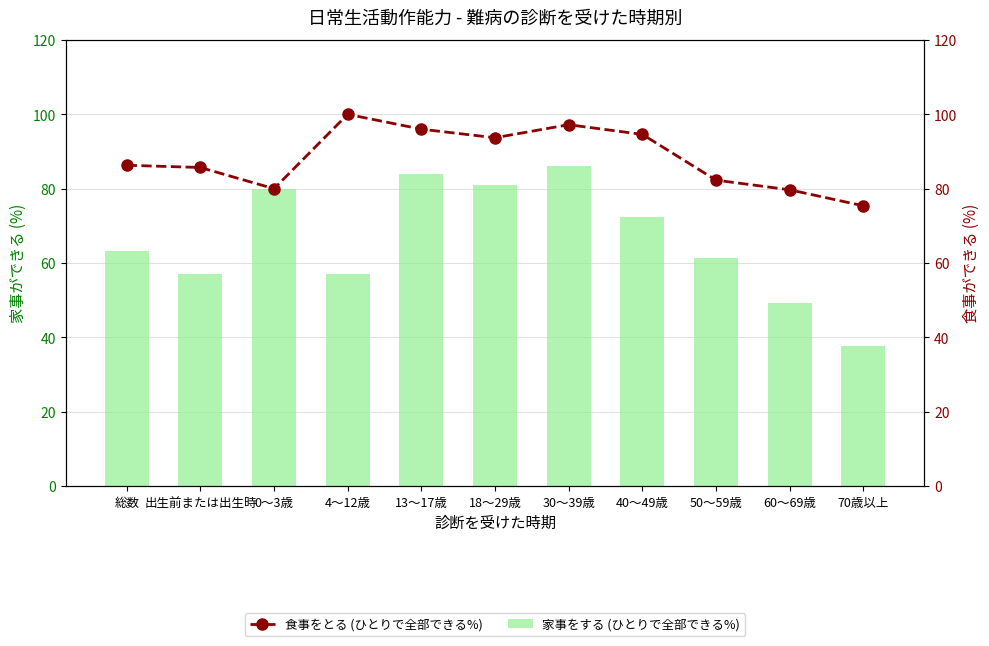

Is it true that a 食事をとる (ひとりで全部できる%) equals 75.4 at 70歳以上?

True